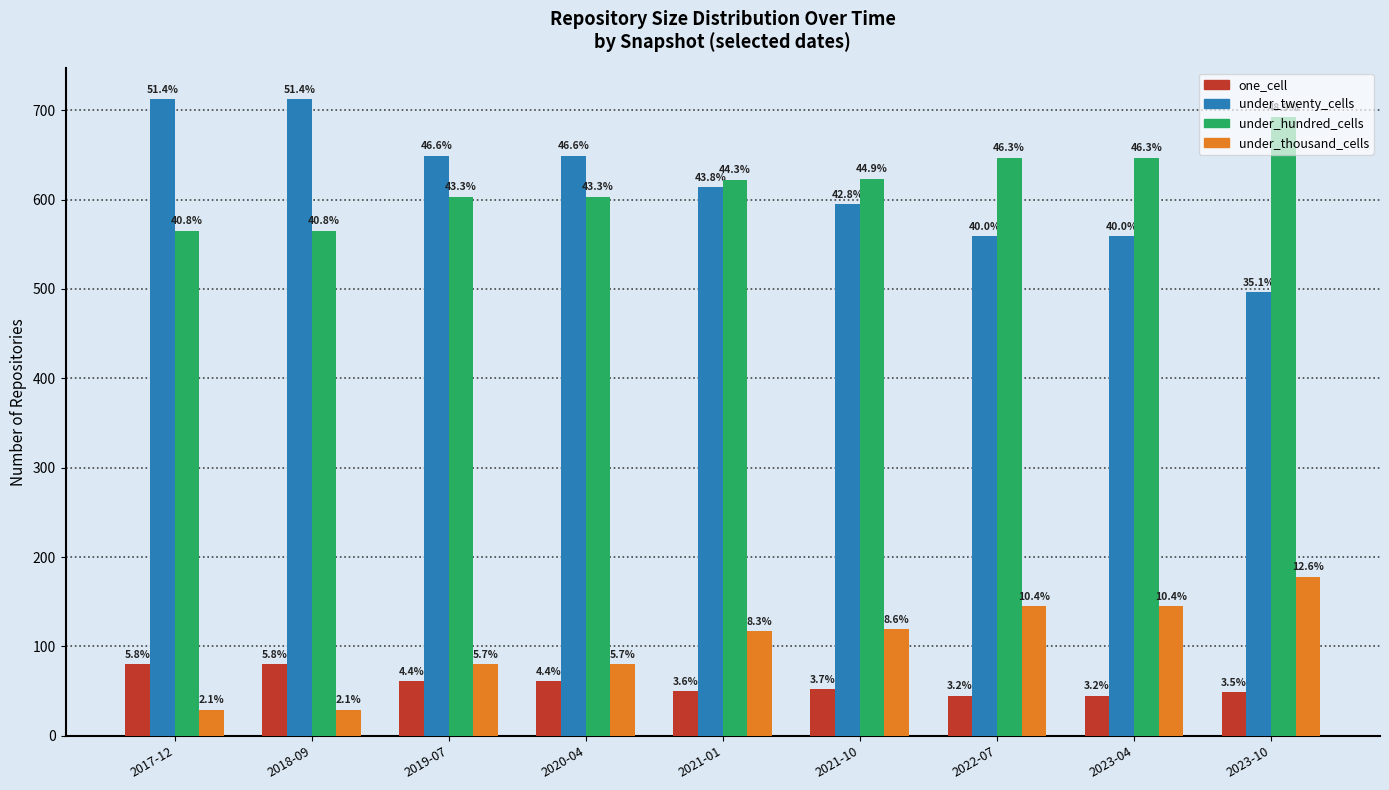

At which category is the sum across all series the highest?

2023-10